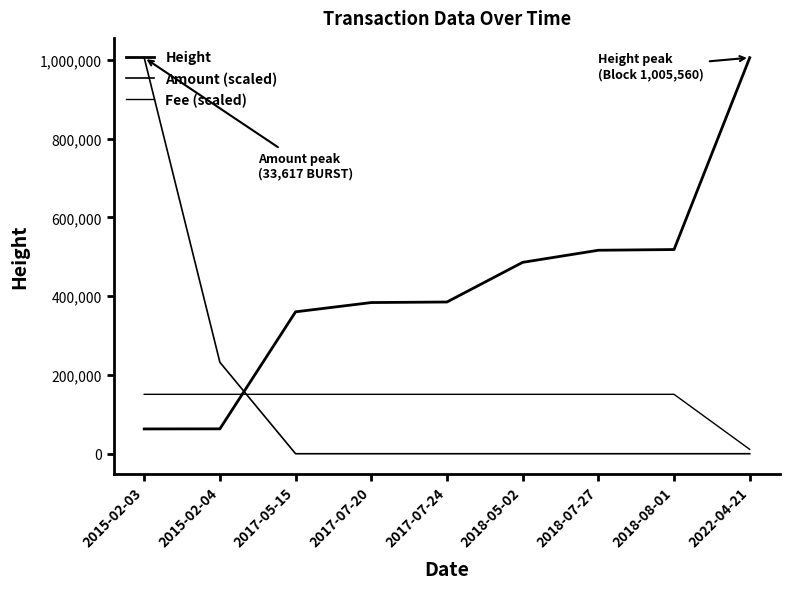

Is it true that Amount (scaled) equals 544743.9 at 2018-08-01?

False